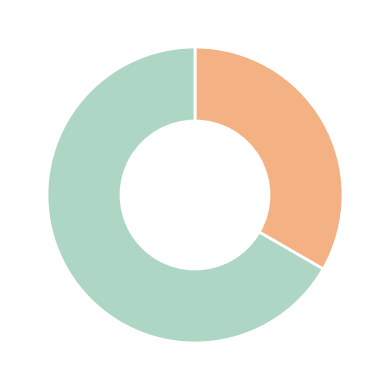

Is there a majority slice in this chart?

Yes